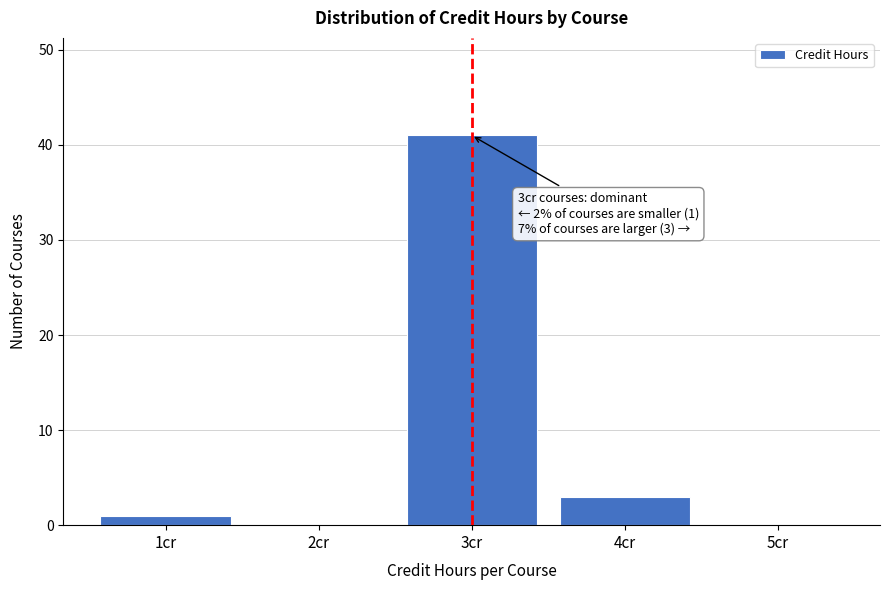

Reading left to right, extract all data points from this chart.

1cr=1	2cr=0	3cr=41	4cr=3	5cr=0